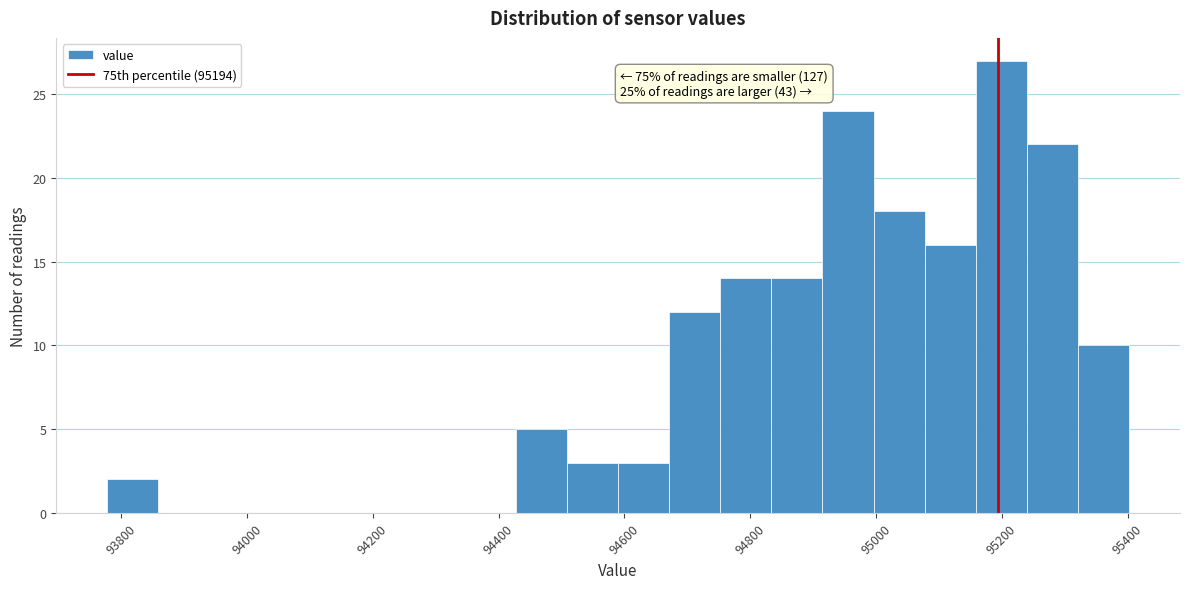

Which range on the x-axis has the tallest bar?

95160 to 95240